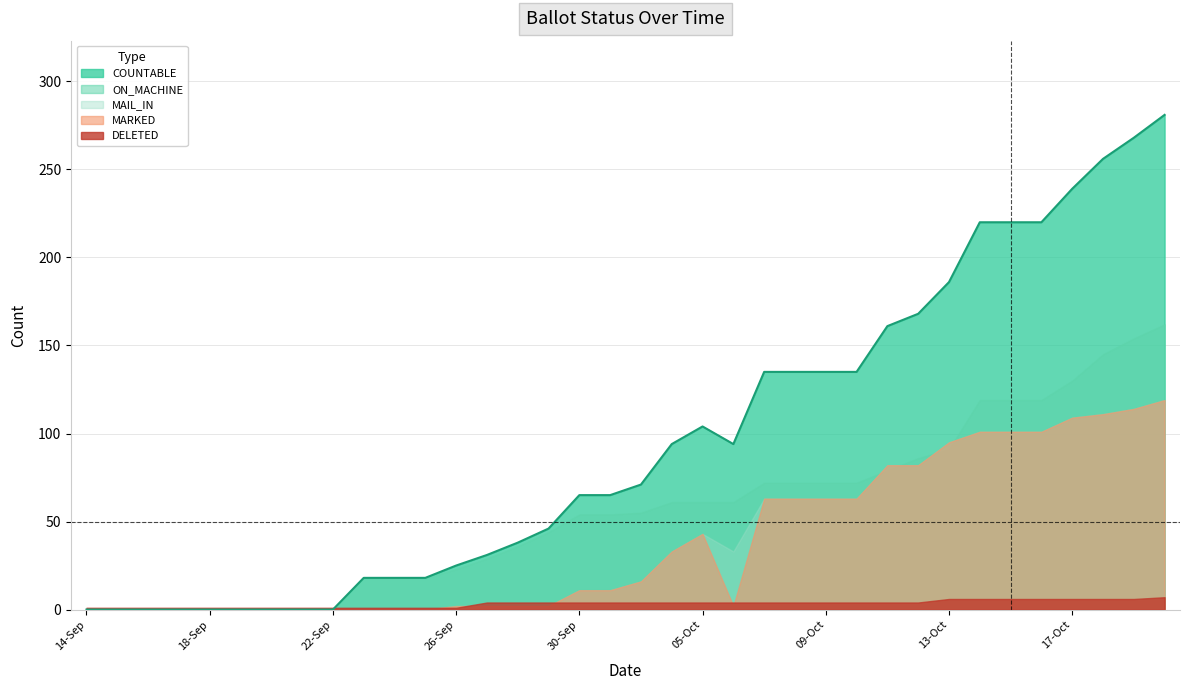

True or false: MAIL_IN and ON_MACHINE intersect in this chart.

True